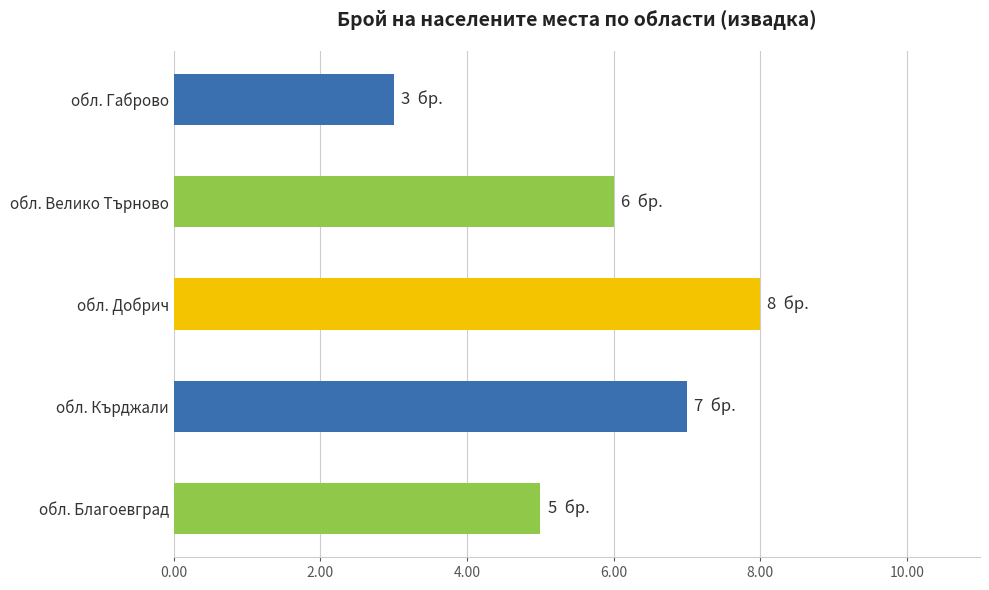

List the labels in order of value, smallest first.

обл. Габрово, обл. Благоевград, обл. Велико Търново, обл. Кърджали, обл. Добрич